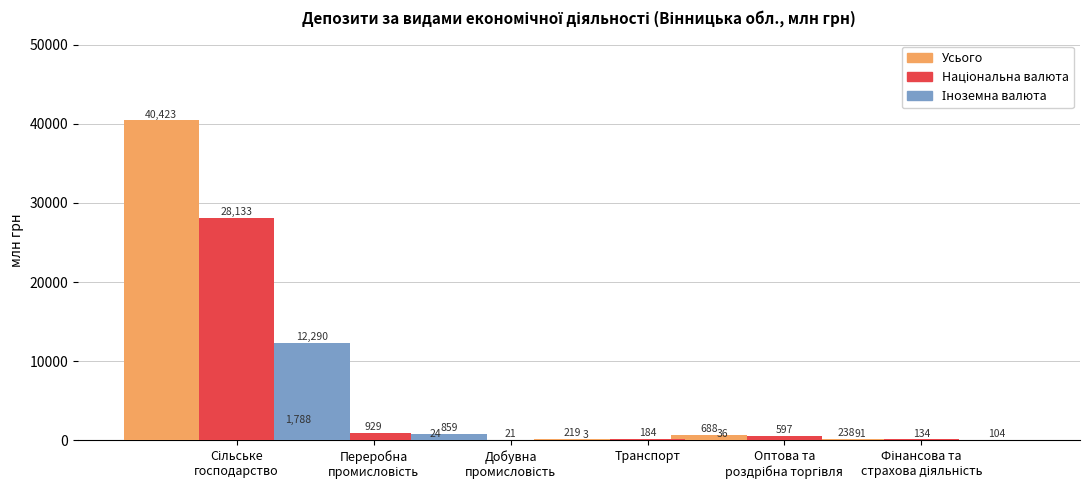

How many bars are there in total?

18